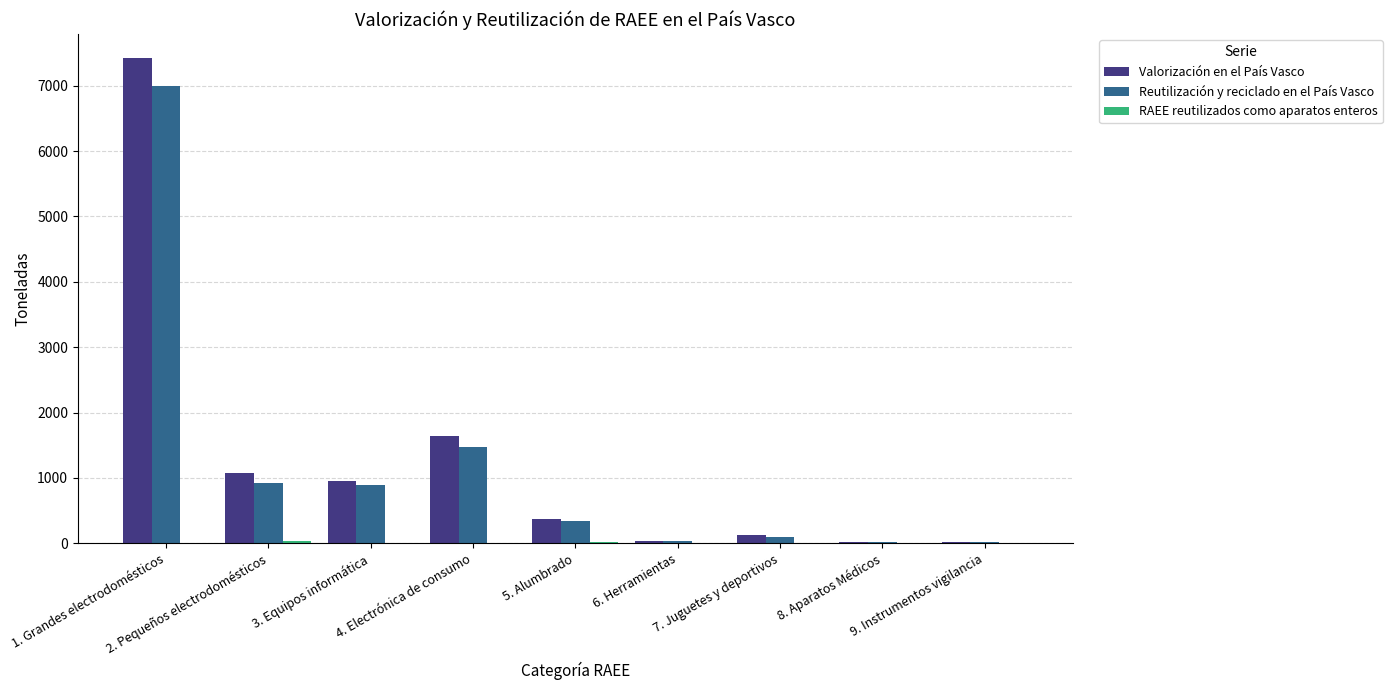

What is the maximum value for Valorización en el País Vasco?

7416.9